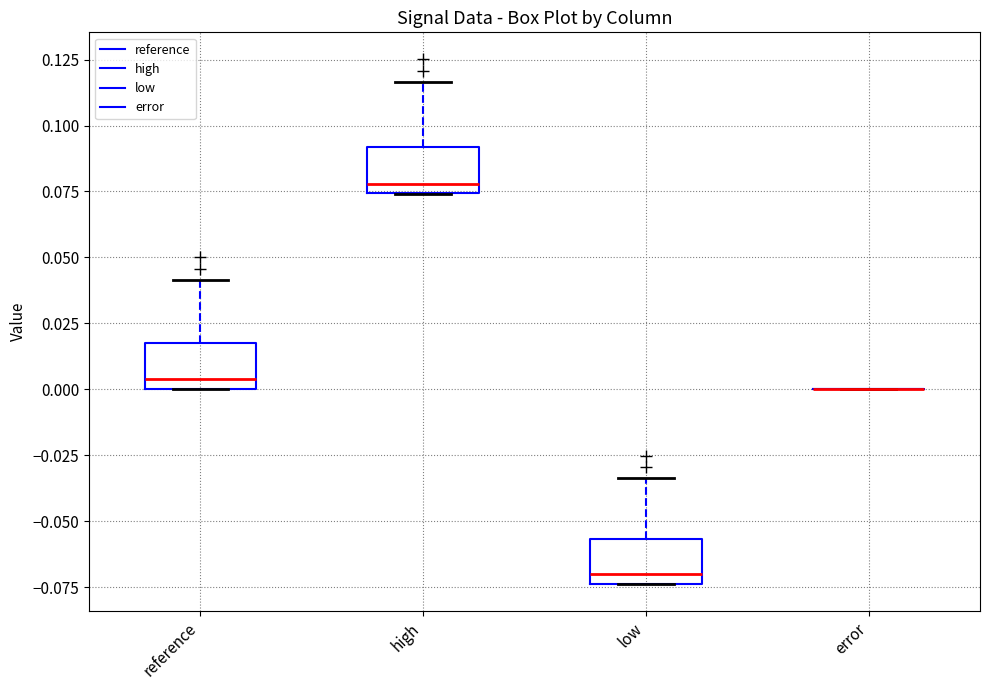

Where is the upper edge of the box for low on the y-axis? The values are not printed on the chart, so give them approximately, as read against the axis.

-0.055